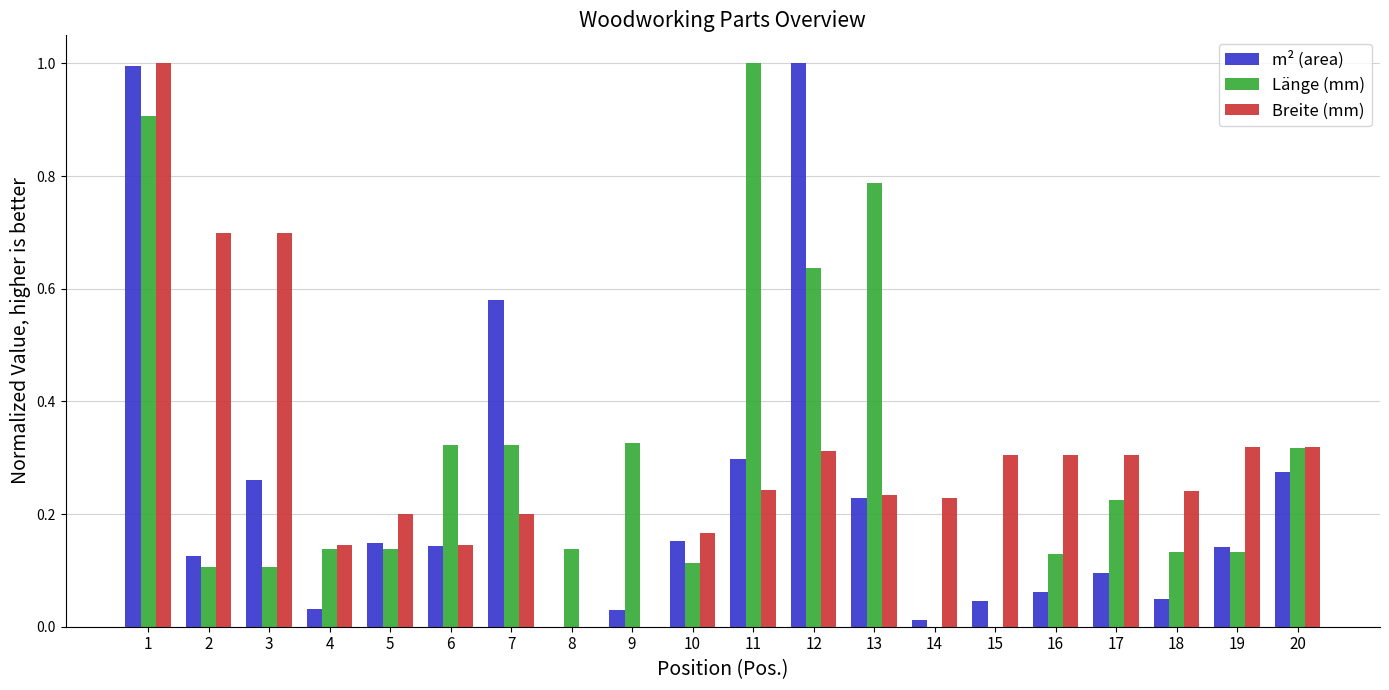

How many categories are shown in the chart?

20